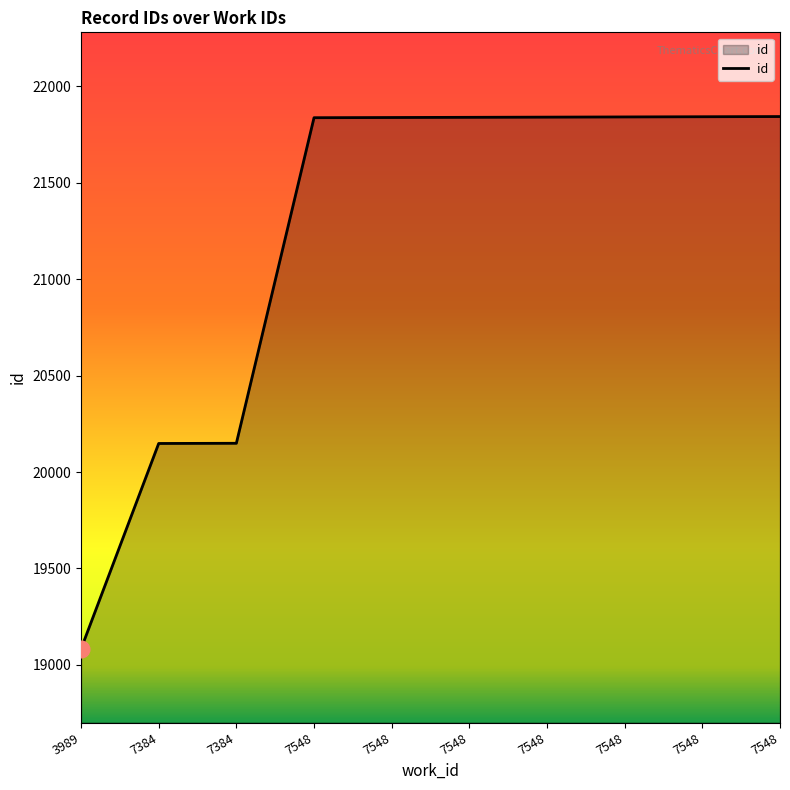

Does the chart have visible grid lines?

No